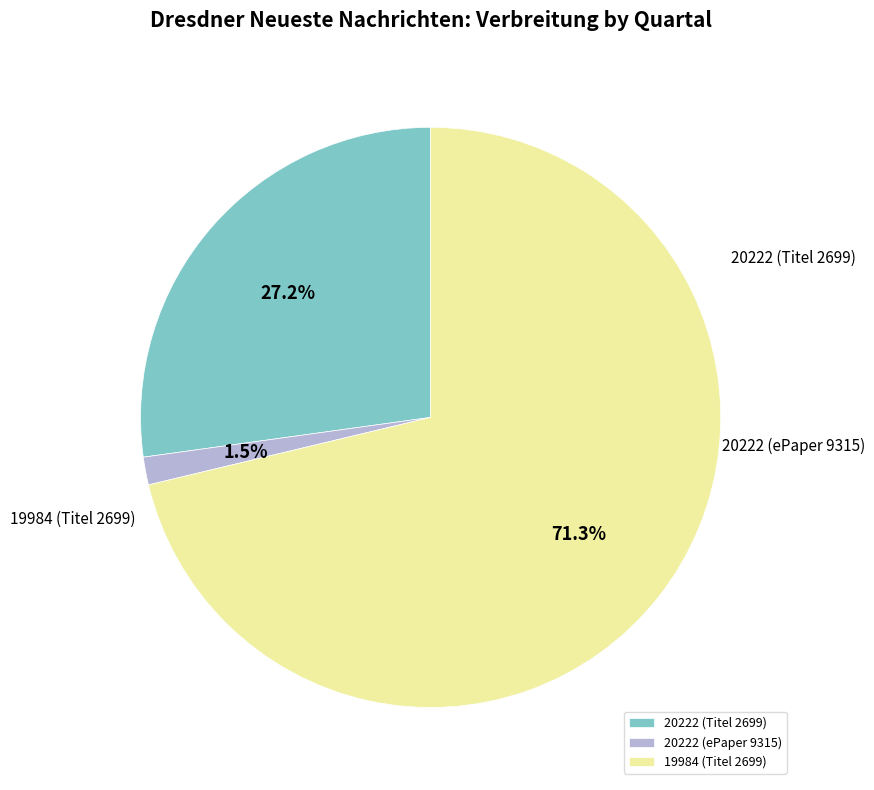

To the nearest percent, what is the average slice percentage?

33%